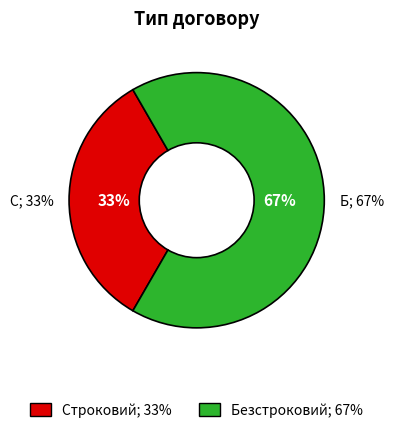

True or false: Безстроковий accounts for 67% of the total.

True